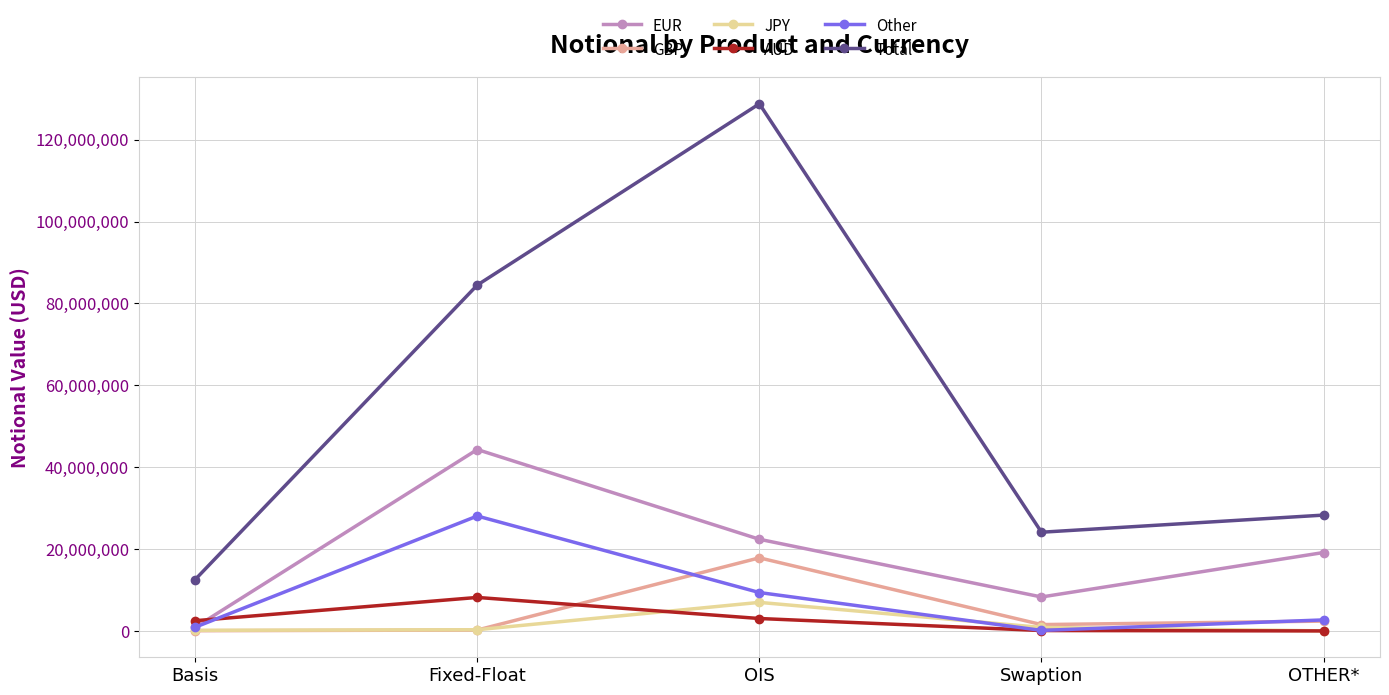

Read the Other value at Basis.

923301